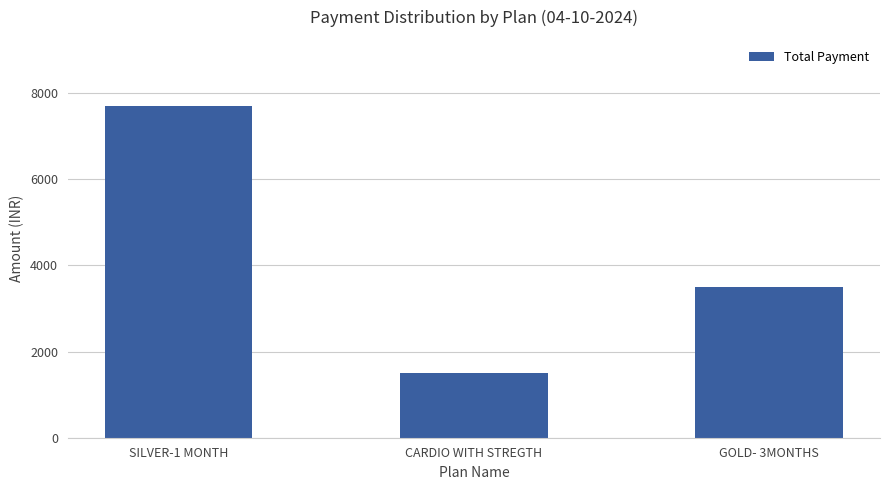

The chart shows a value of 3500 at GOLD- 3MONTHS. True or false?

True